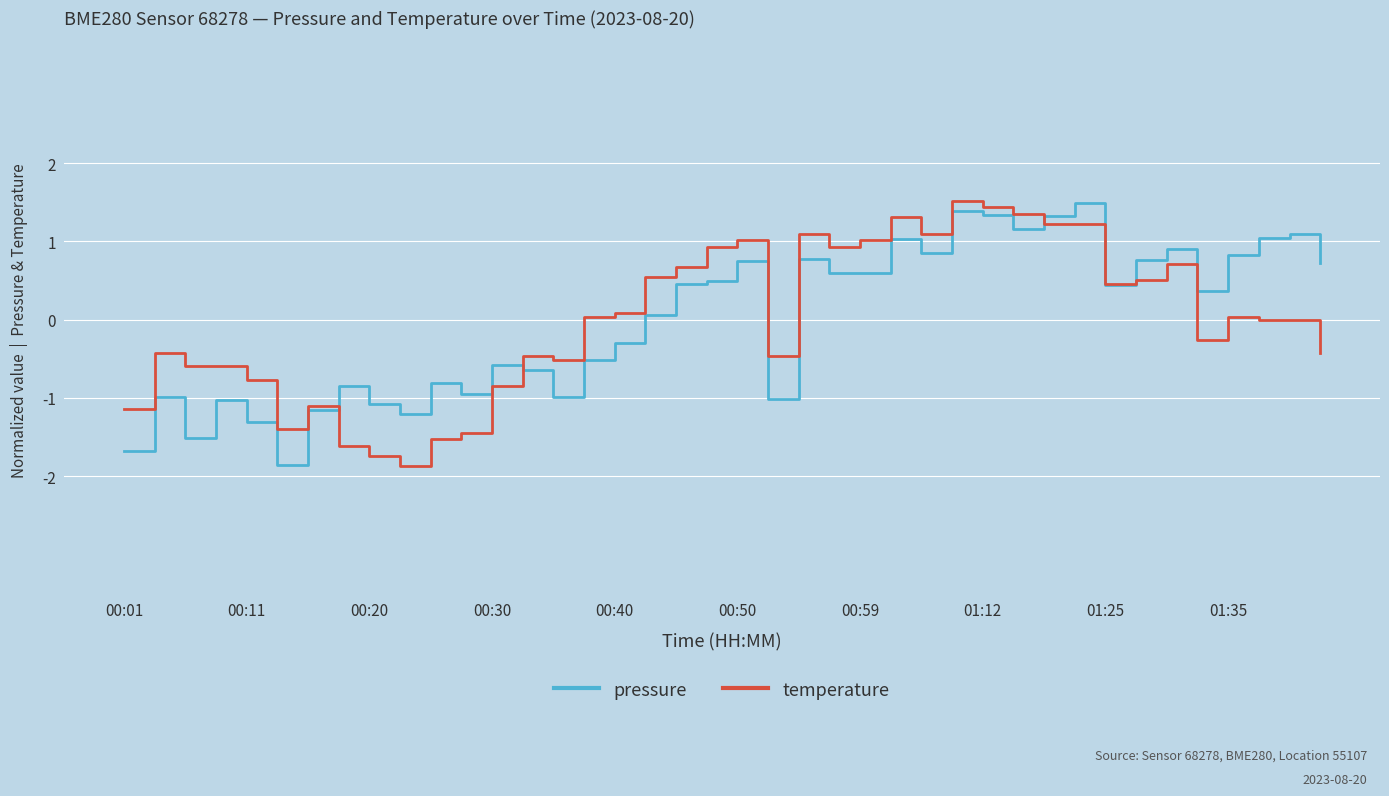

What is the maximum value shown in the chart?

1.5